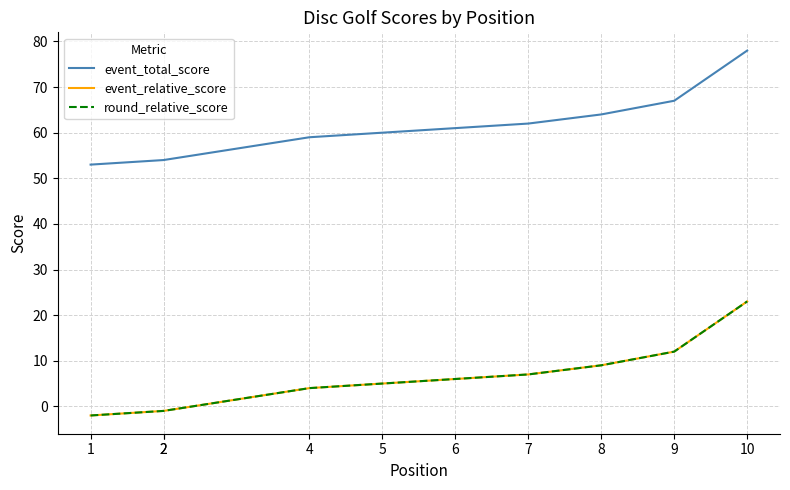

Which series has the widest spread of values?

event_total_score